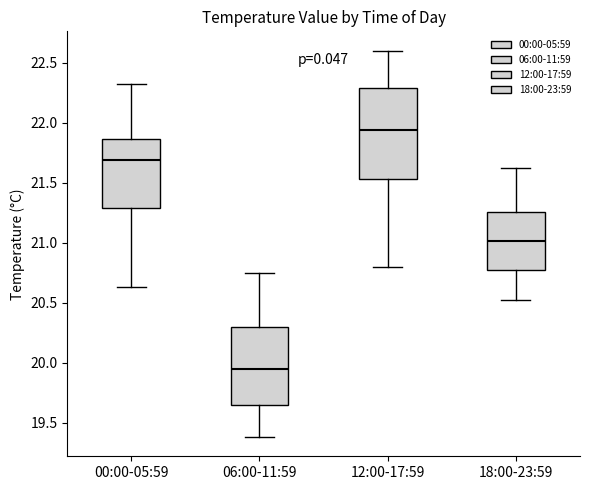

Reading left to right, read every box against the y-axis: the position of its median line, the range the box covers, and the ends of its whiskers. The values are not printed on the chart, so give them approximately, as read against the axis.

00:00-05:59: median 21.70, box 21.30 to 21.85, whiskers 20.65 to 22.30
06:00-11:59: median 19.95, box 19.65 to 20.30, whiskers 19.40 to 20.75
12:00-17:59: median 21.95, box 21.55 to 22.30, whiskers 20.80 to 22.60
18:00-23:59: median 21.00, box 20.75 to 21.25, whiskers 20.50 to 21.60